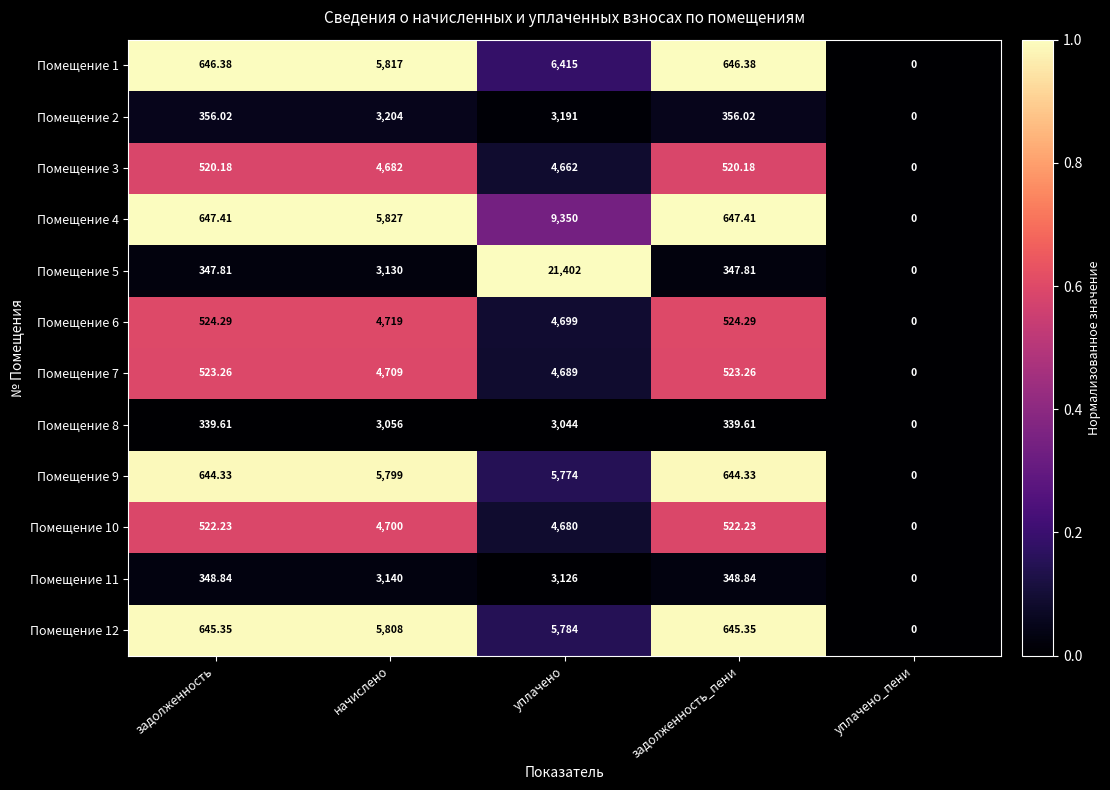

What is the maximum value shown in the chart?

21402.0